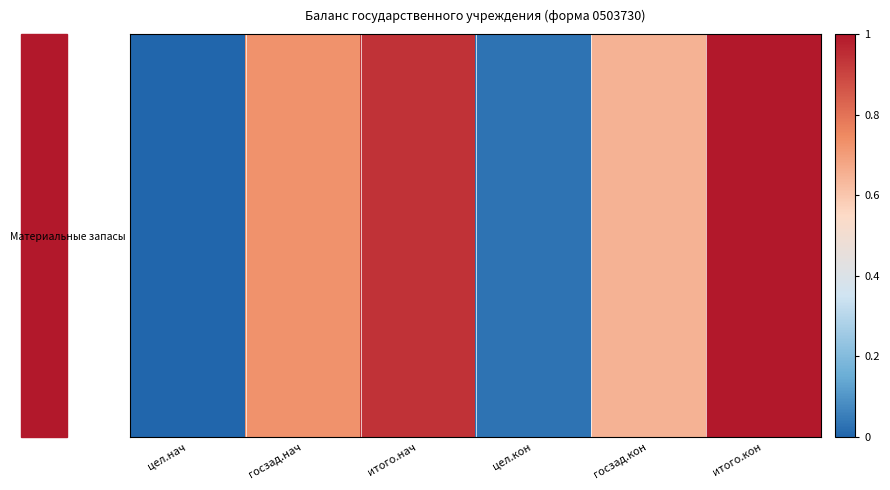

What is the average value?

0.6